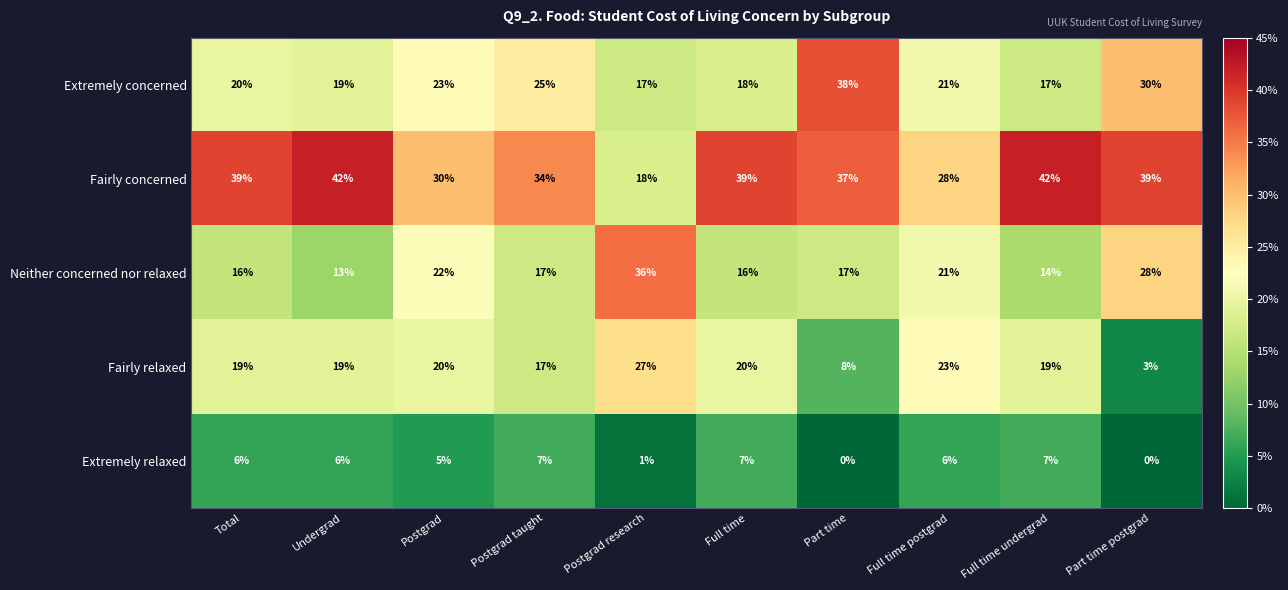

Is the value of Fairly relaxed at Part time postgrad greater than the value of Neither concerned nor relaxed at Postgrad?

No